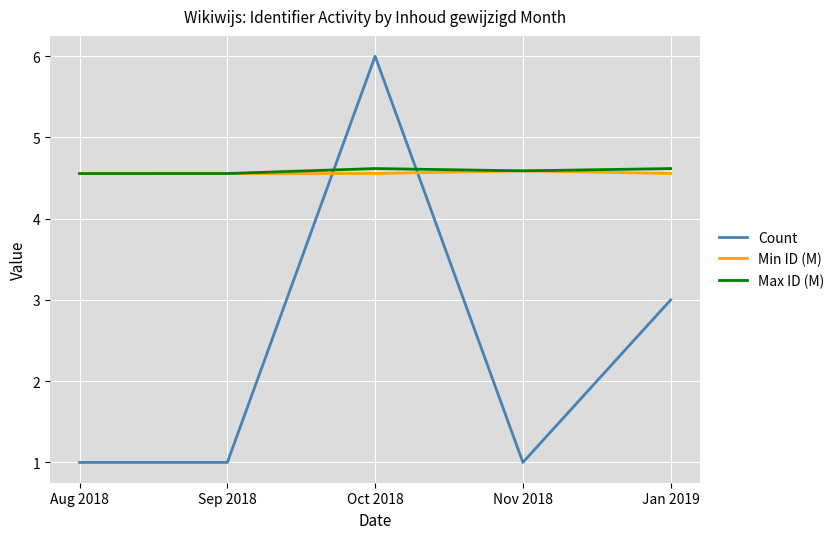

Between Sep 2018 and Jan 2019, which series saw the biggest shift?

Count